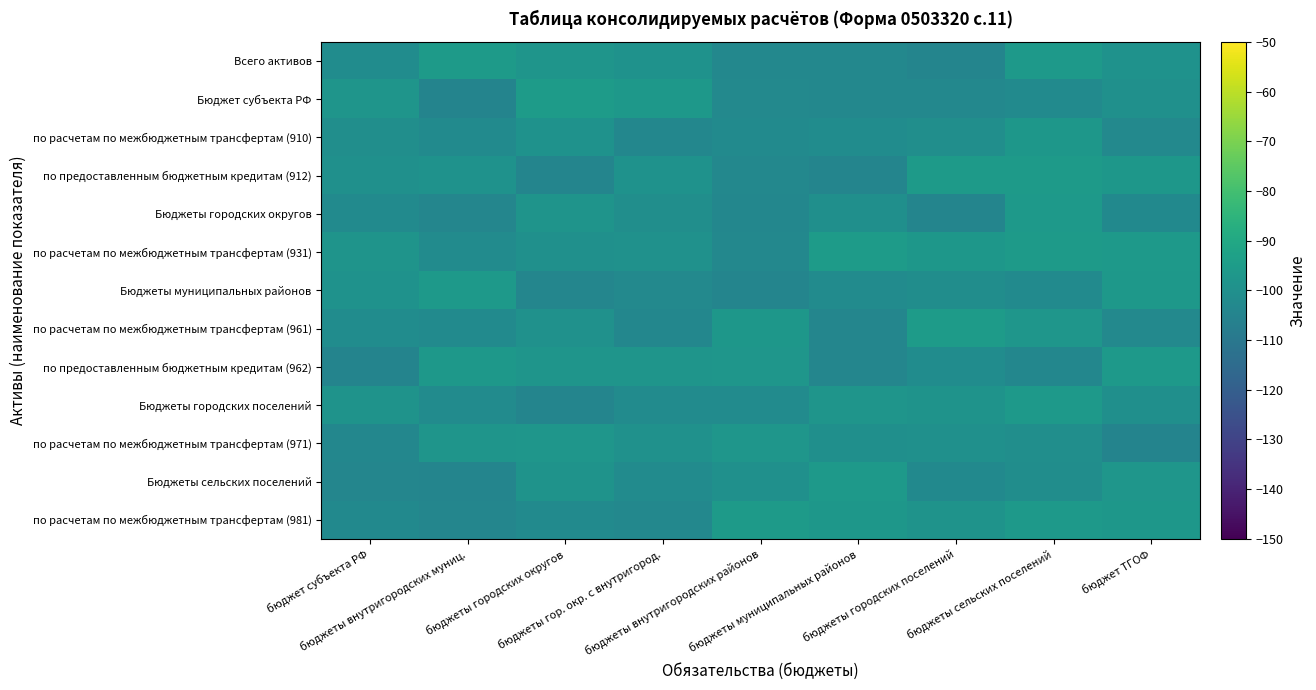

At how many categories does at least one series exceed -103?

9